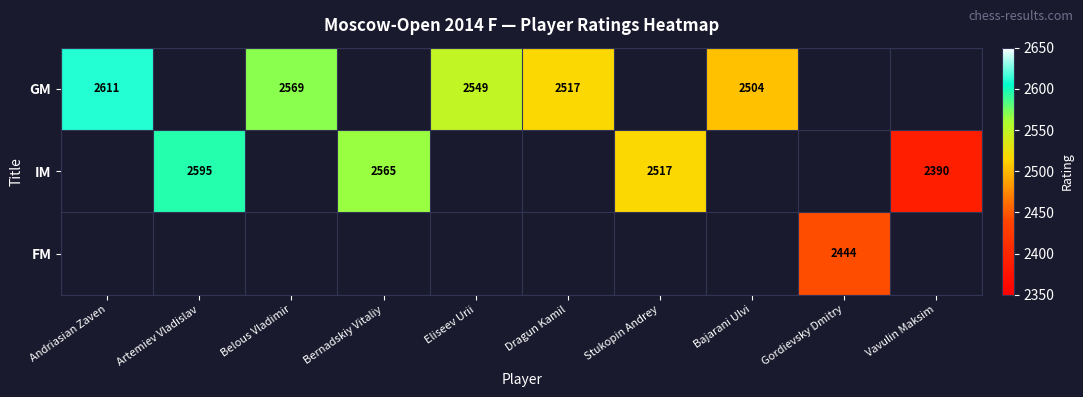

The FM series shows 2444 at Gordievsky Dmitry. True or false?

True